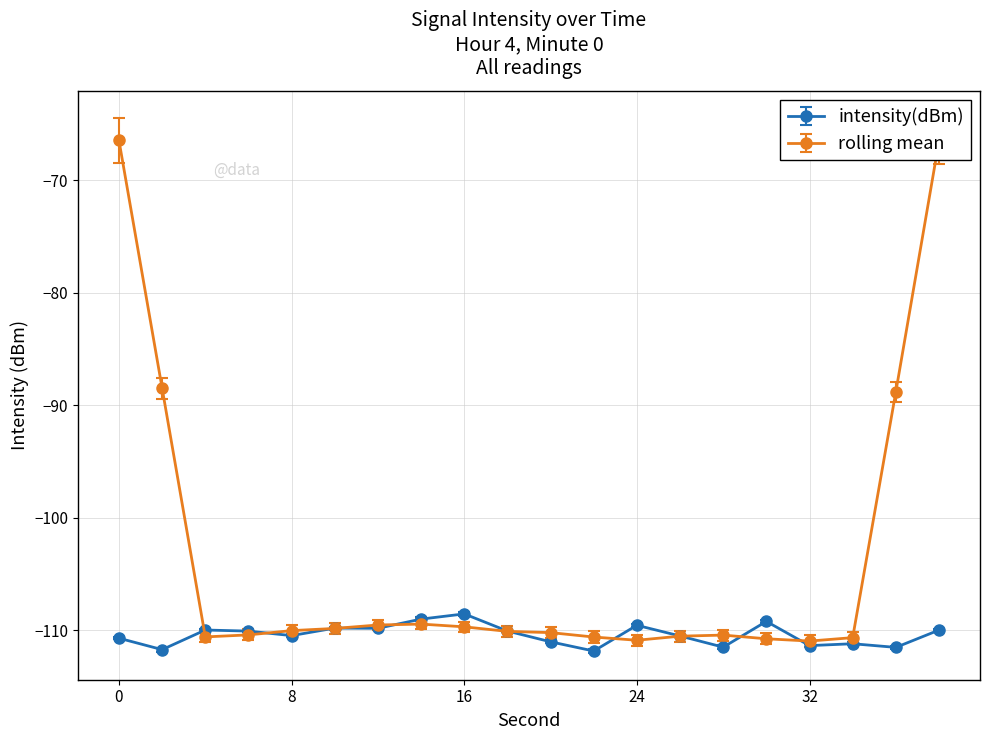

Which series has the largest range (max minus min)?

rolling mean